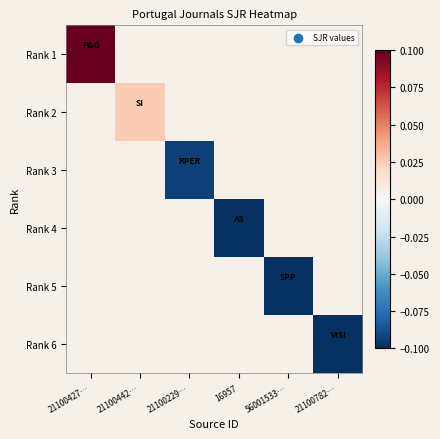

What is the smallest value displayed?

-0.1